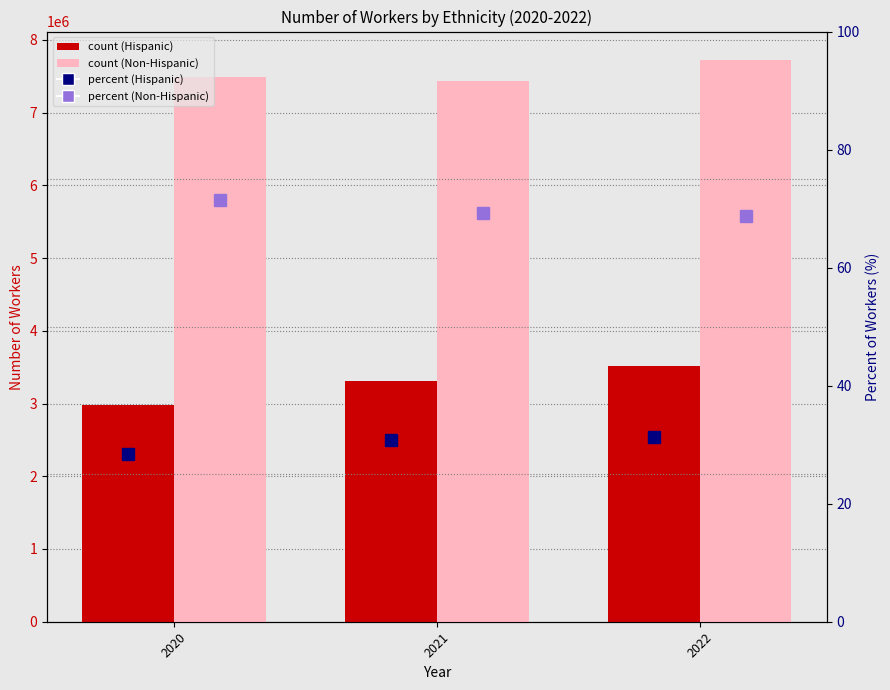

At which category does the chart reach its minimum across all series?

2020